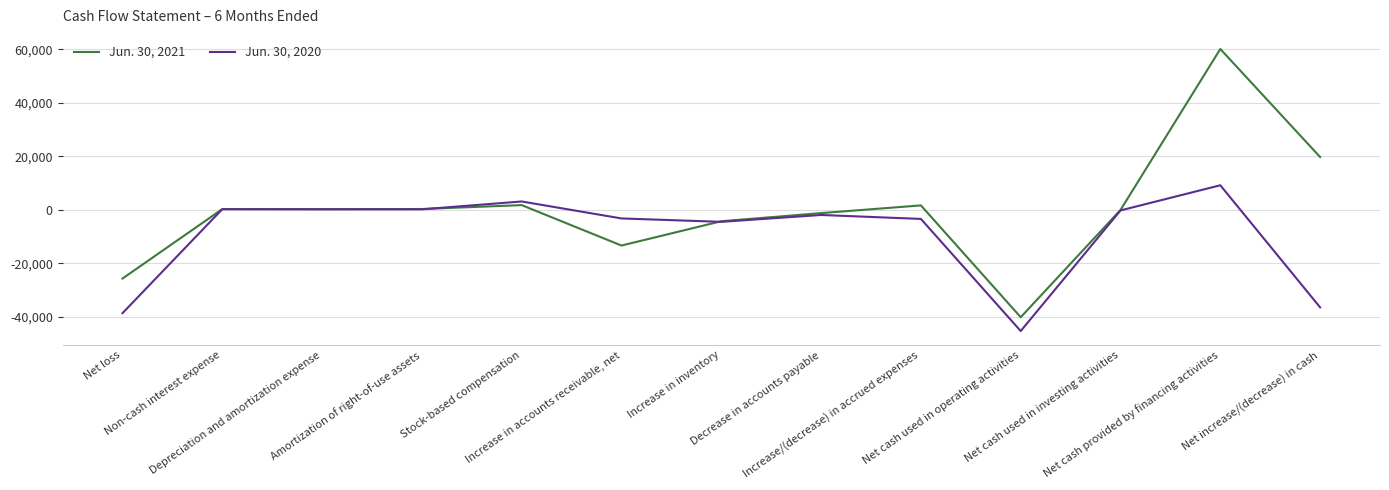

At which label does Jun. 30, 2021 reach its minimum?

Net cash used in operating activities